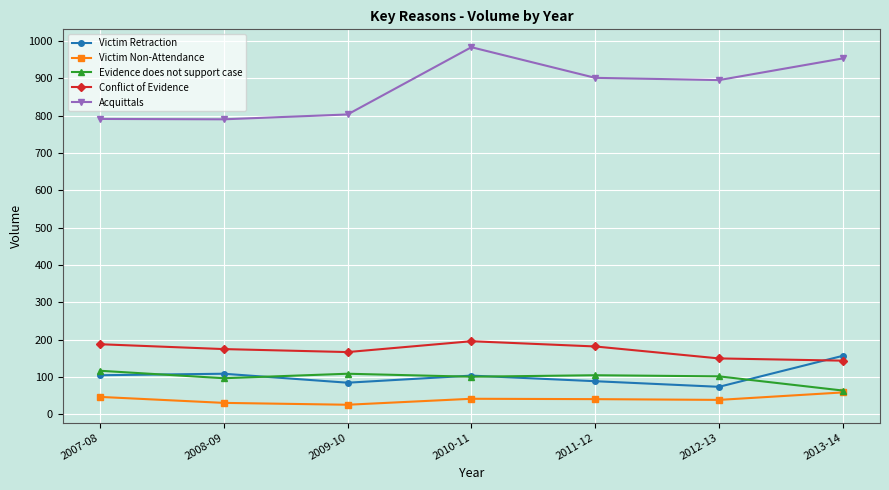

Which series changed the most between 2008-09 and 2012-13?

Acquittals